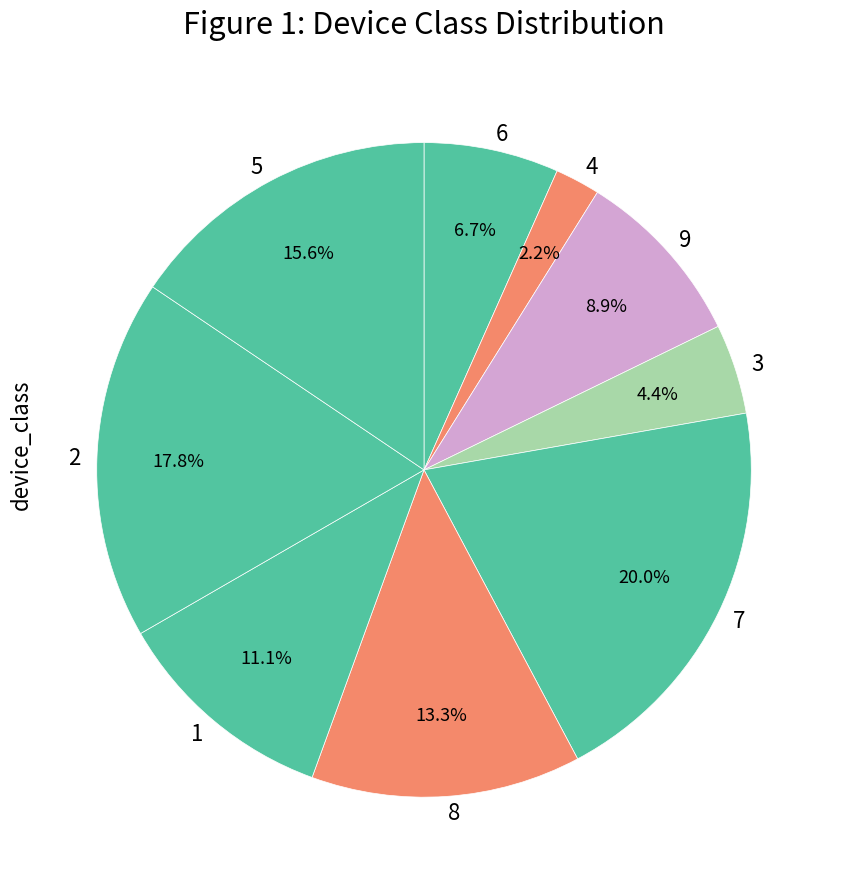

To the nearest percent, what is the average slice percentage?

11%